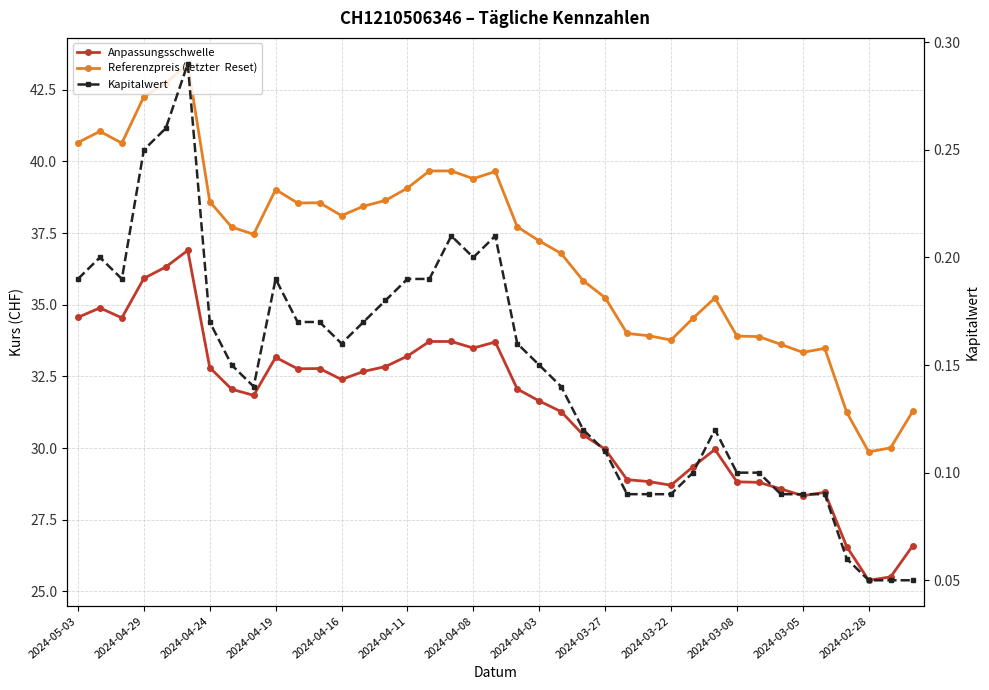

True or false: Anpassungsschwelle and Kapitalwert cross at least once.

False